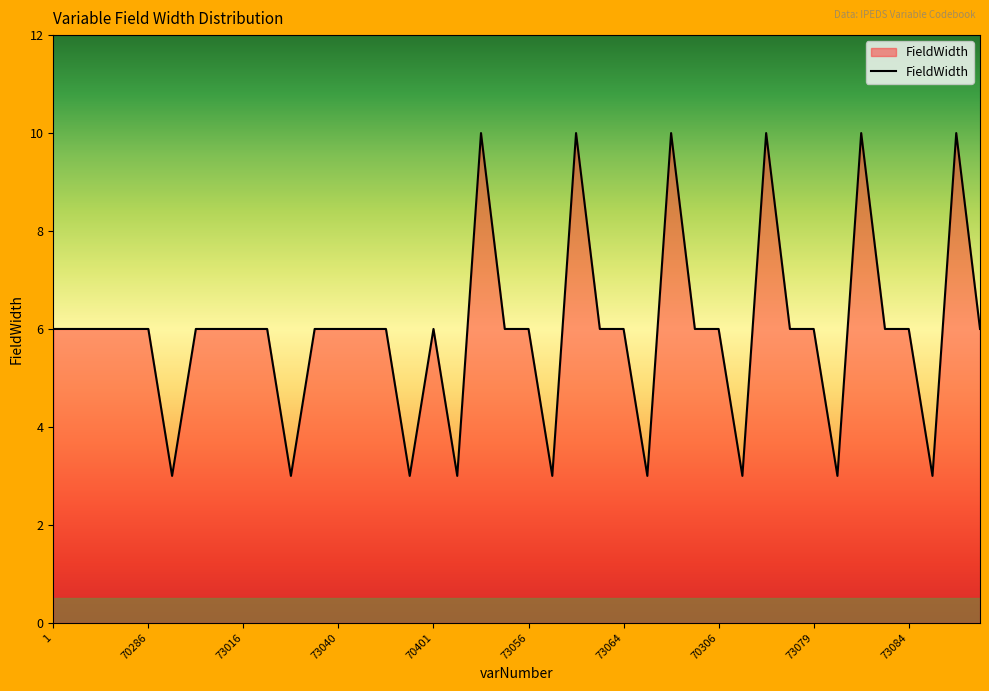

Reading left to right, list all the values displayed in this chart.

6	6	6	6	6	3	6	6	6	6	3	6	6	6	6	3	6	3	10	6	6	3	10	6	6	3	10	6	6	3	10	6	6	3	10	6	6	3	10	6